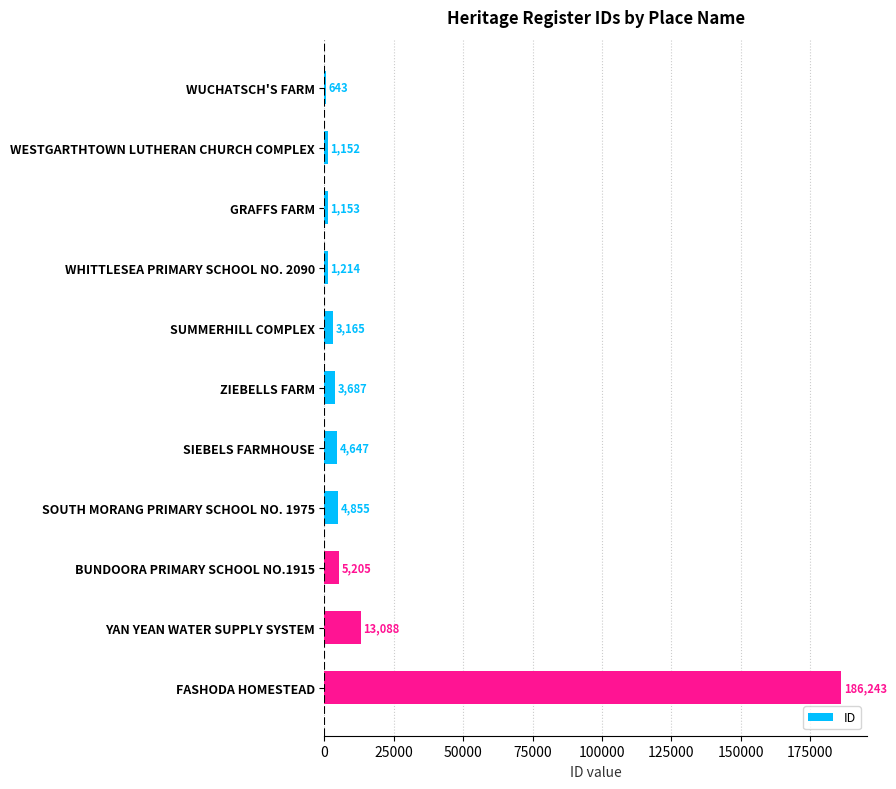

What is the sum of all values?

225052